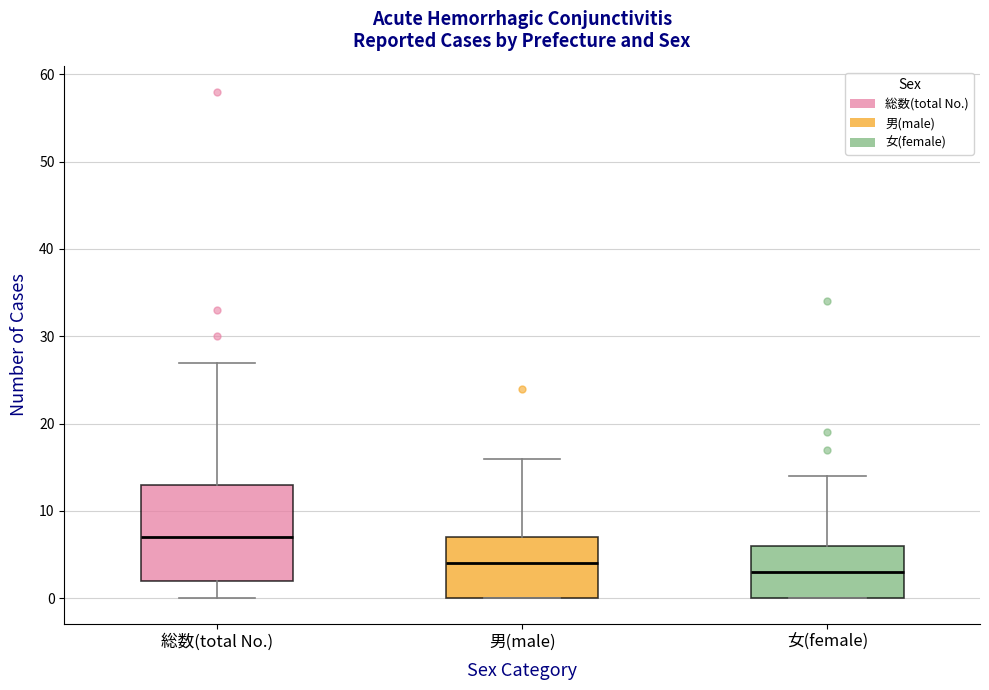

Where is the lower edge of the box for 総数(total No.) on the y-axis? The values are not printed on the chart, so give them approximately, as read against the axis.

2